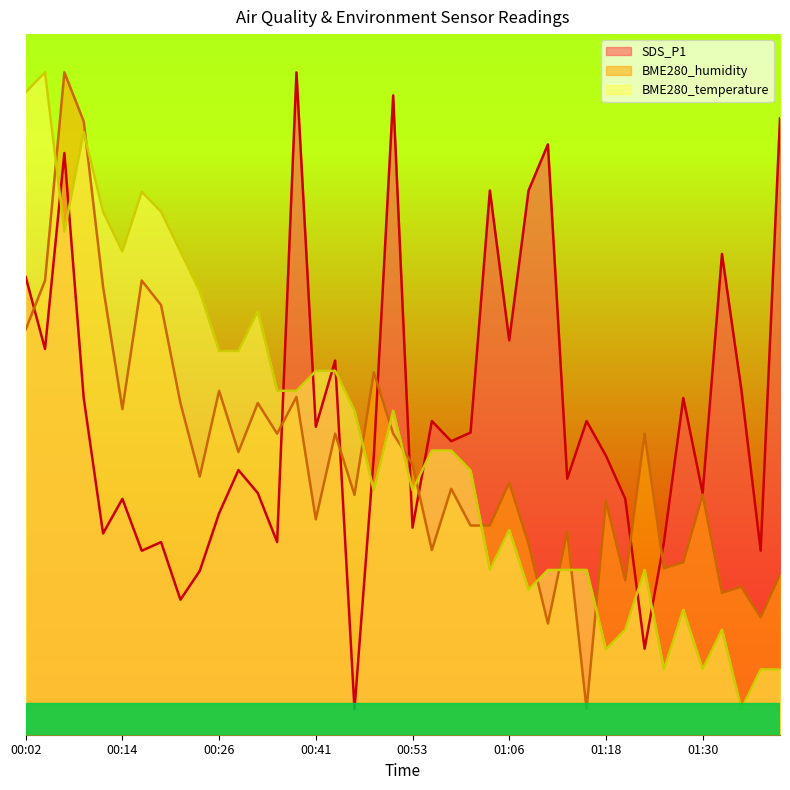

True or false: SDS_P1 has more than 1 points higher than both neighbors.

True